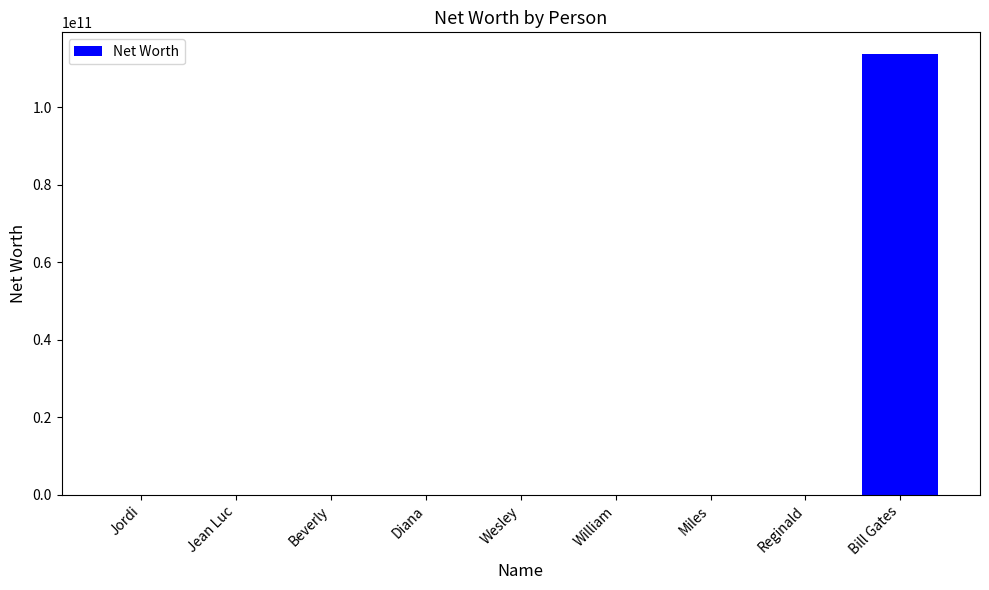

At which category does the chart reach its peak across all series?

Bill Gates